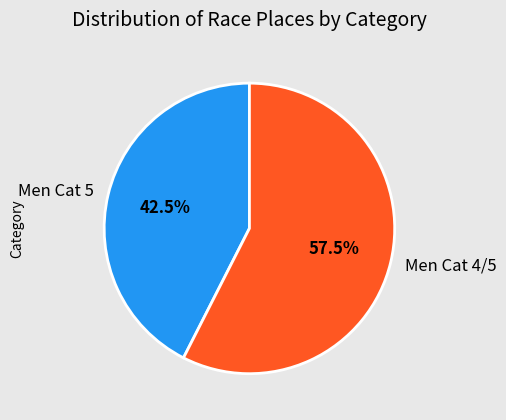

Rank the categories by value from lowest to highest.

Men Cat 5, Men Cat 4/5